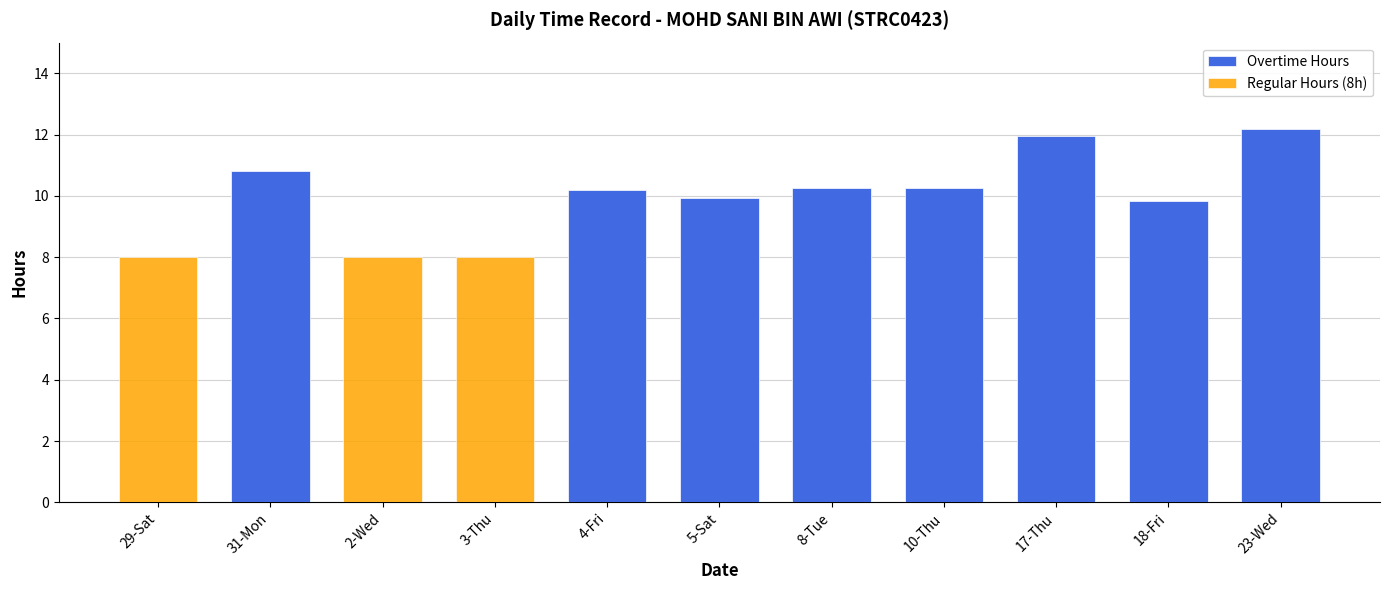

How many groups of bars are there?

11